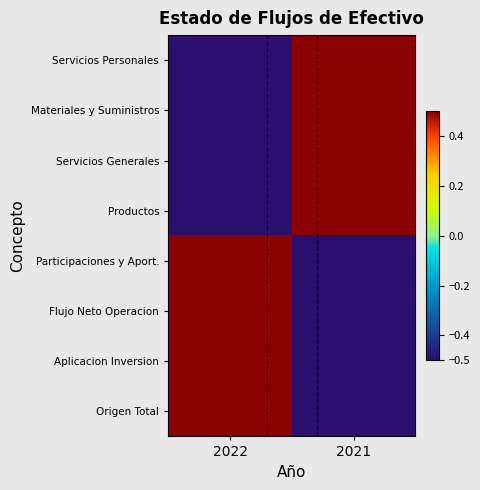

Reading left to right, extract all data points from this chart.

Servicios Personales: 2022=-1.0	2021=1.0
Materiales y Suministros: 2022=-1.0	2021=1.0
Servicios Generales: 2022=-1.0	2021=1.0
Productos: 2022=-1.0	2021=1.0
Participaciones y Aport.: 2022=1.0	2021=-1.0
Flujo Neto Operacion: 2022=1.0	2021=-1.0
Aplicacion Inversion: 2022=1.0	2021=-1.0
Origen Total: 2022=1.0	2021=-1.0